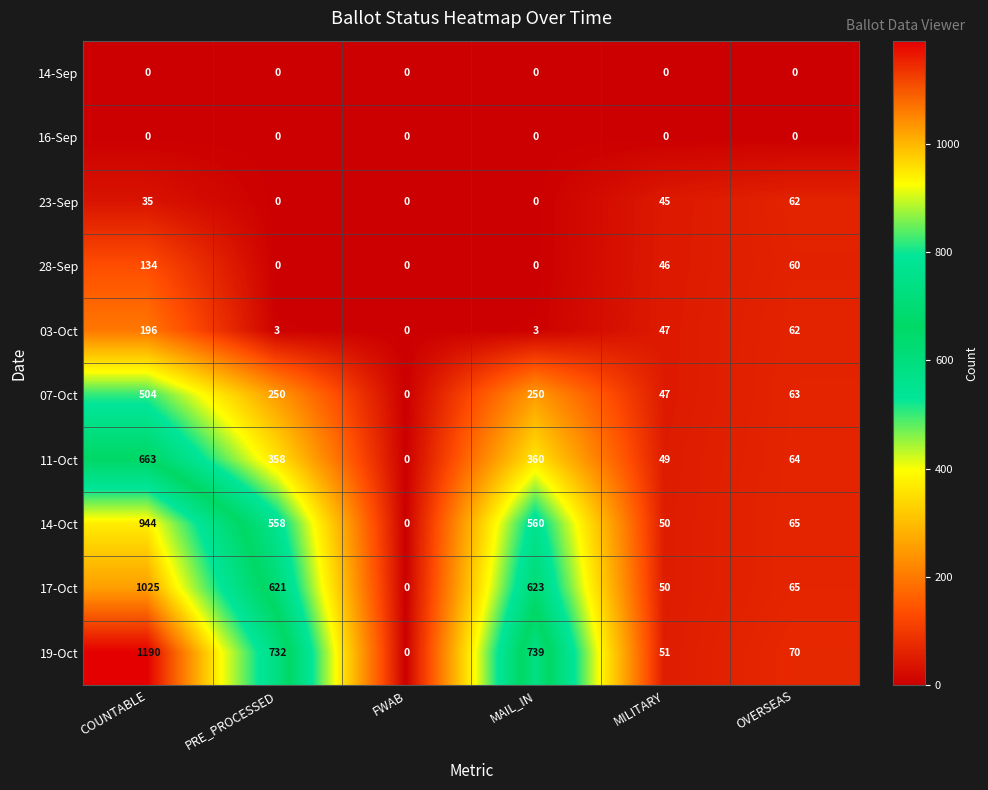

What is the maximum value shown in the chart?

1190